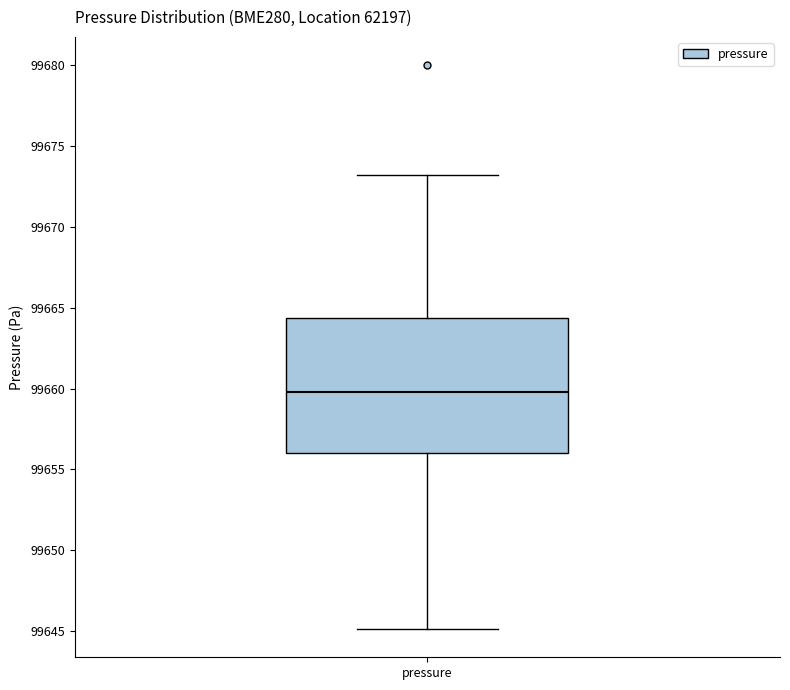

Read this box plot against the y-axis: the position of the median line, the range covered by the box, and the ends of both whiskers. The values are not printed on the chart, so give them approximately, as read against the axis.

median 99660.0, box 99656.0 to 99664.5, whiskers 99645.0 to 99673.0